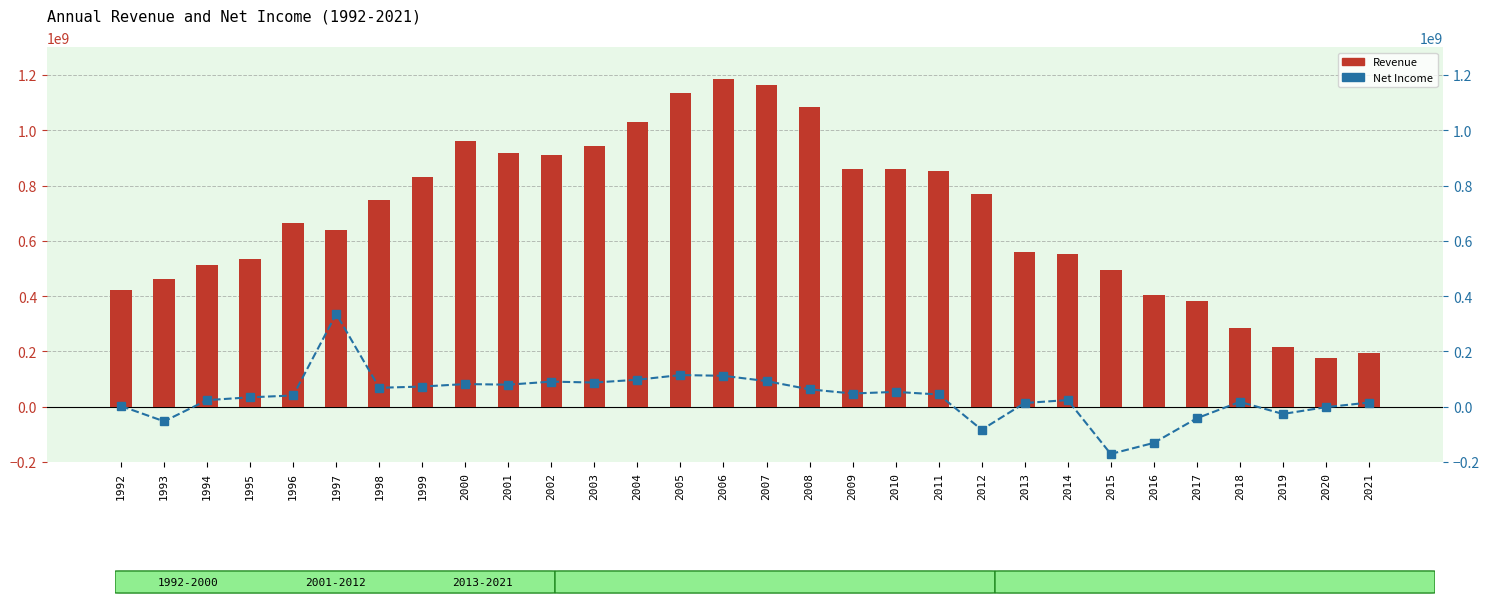

Reading left to right, extract all data points from this chart.

Revenue: 1992=423300000	1993=463500000	1994=513600000	1995=532900000	1996=665900000	1997=638300000	1998=748500000	1999=829800000	2000=960773000	2001=917928000	2002=908777000	2003=944576000	2004=1030461000	2005=1134993000	2006=1184688000	2007=1162886000	2008=1082821000	2009=860143000	2010=860526000	2011=850765000	2012=767709000	2013=559609000	2014=553676000	2015=495301000	2016=404412000	2017=383906000	2018=284628000	2019=217577000	2020=176900000	2021=194596000
Net Income: 1992=2300000	1993=-52900000	1994=23800000	1995=34000000	1996=40600000	1997=335800000	1998=68400000	1999=72900000	2000=81886000	2001=79684000	2002=90745000	2003=87362000	2004=97568000	2005=114458000	2006=111792000	2007=92640000	2008=62741000	2009=47715000	2010=53604000	2011=44198000	2012=-83353000	2013=13370000	2014=23991000	2015=-170928000	2016=-130937000	2017=-41860000	2018=17550000	2019=-26264000	2020=-1694000	2021=14971000